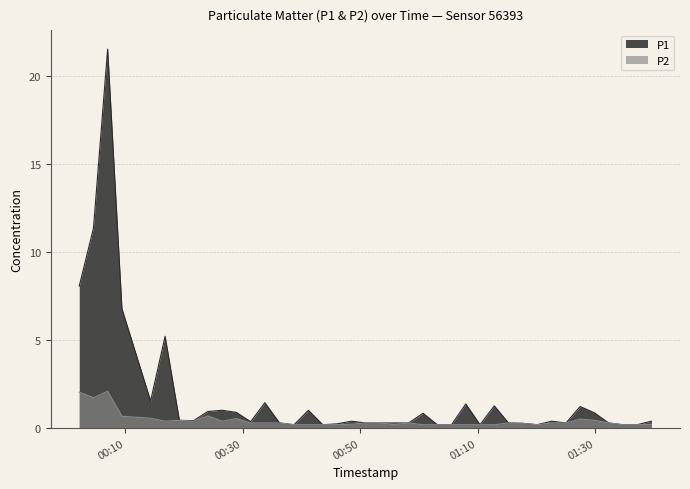

What is the total value across all series at 2023-03-14T00:53:20?

0.6